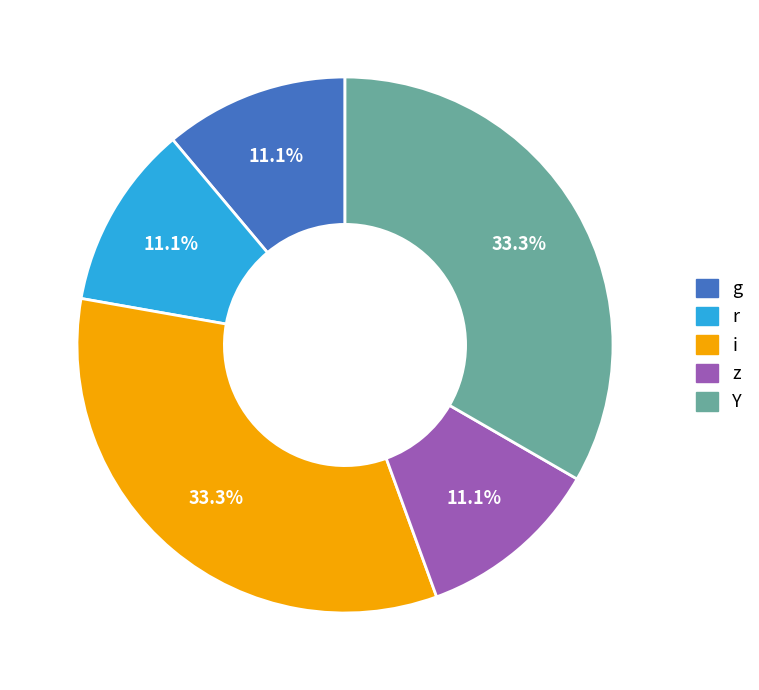

Is there a majority slice in this chart?

No